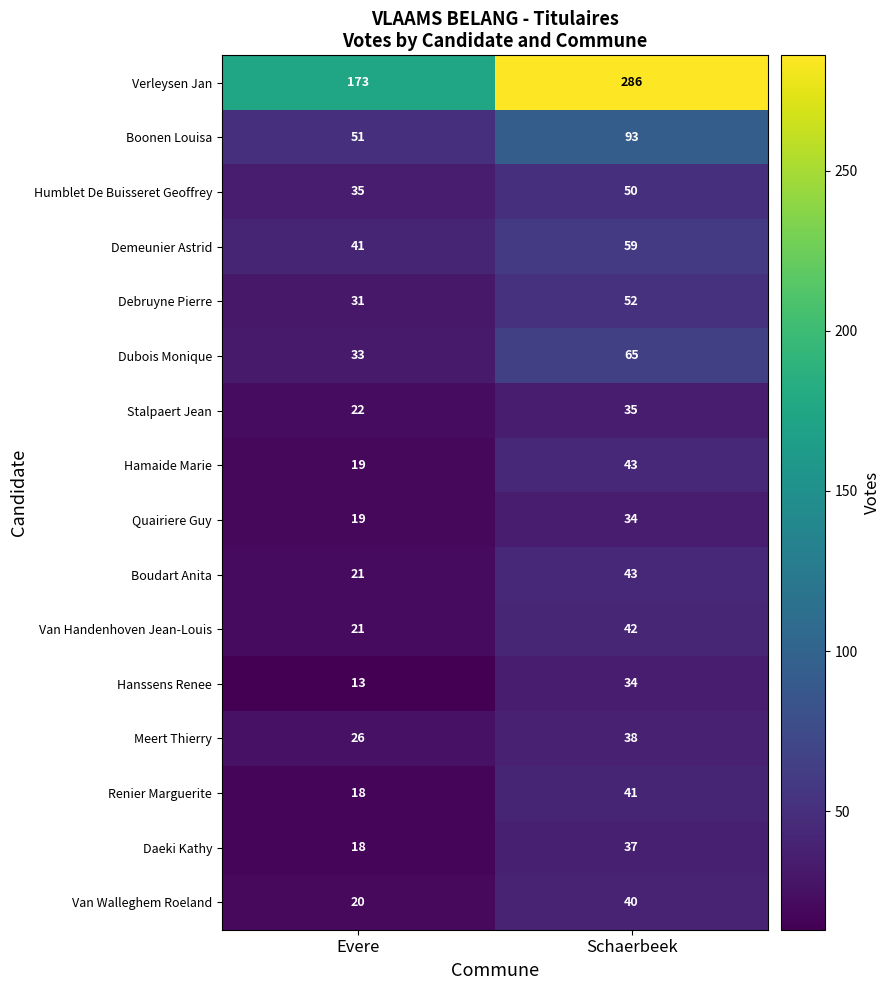

Which series has the largest total across all categories?

Verleysen Jan